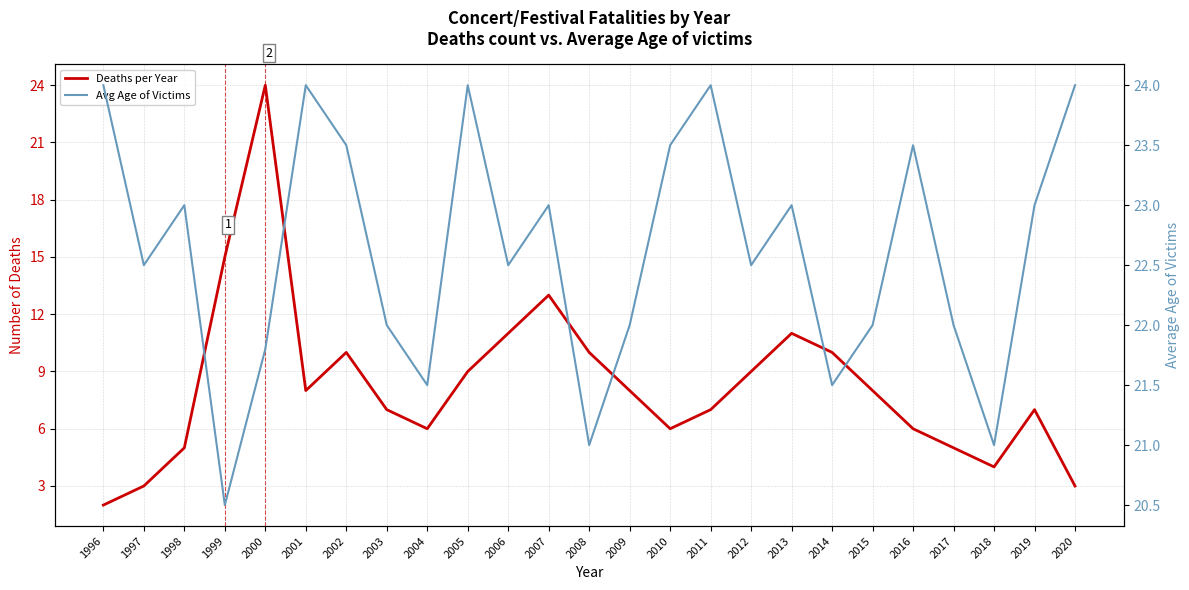

Does the chart have visible grid lines?

Yes